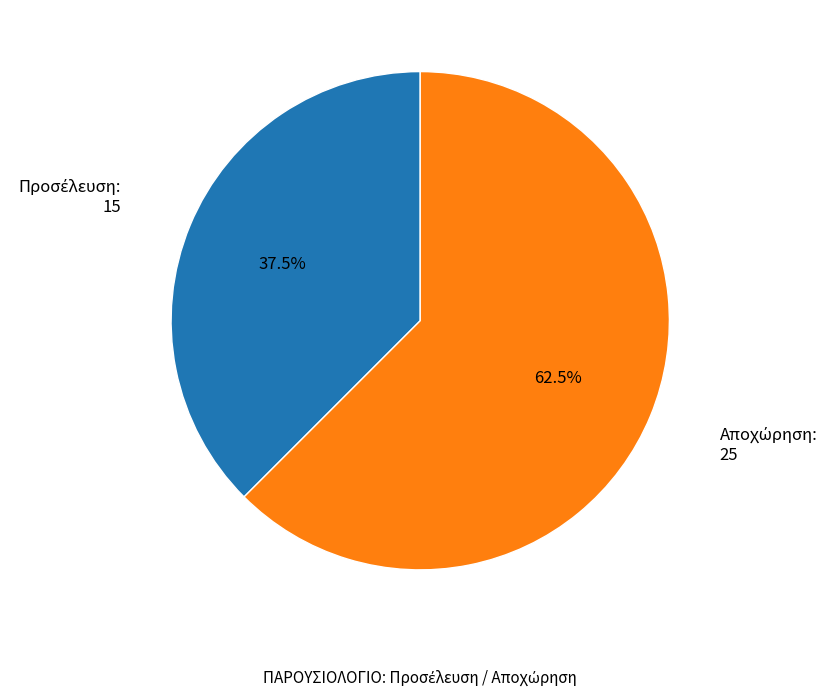

Does any single category account for the majority?

Yes